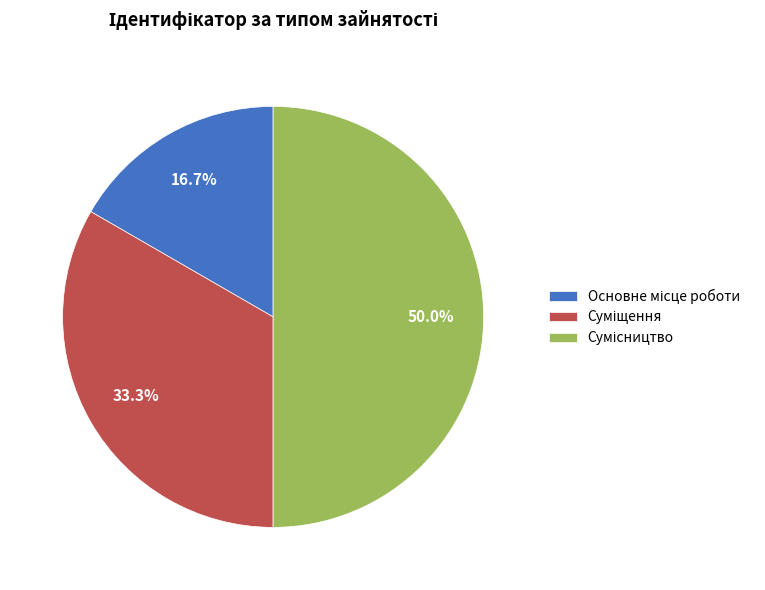

Approximately how many times larger is the value at Сумісництво compared to Основне місце роботи?

3.0